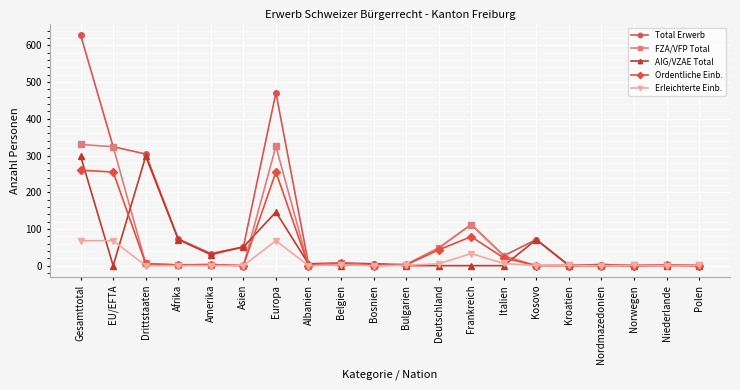

The FZA/VFP Total series shows 48 at Deutschland. True or false?

True